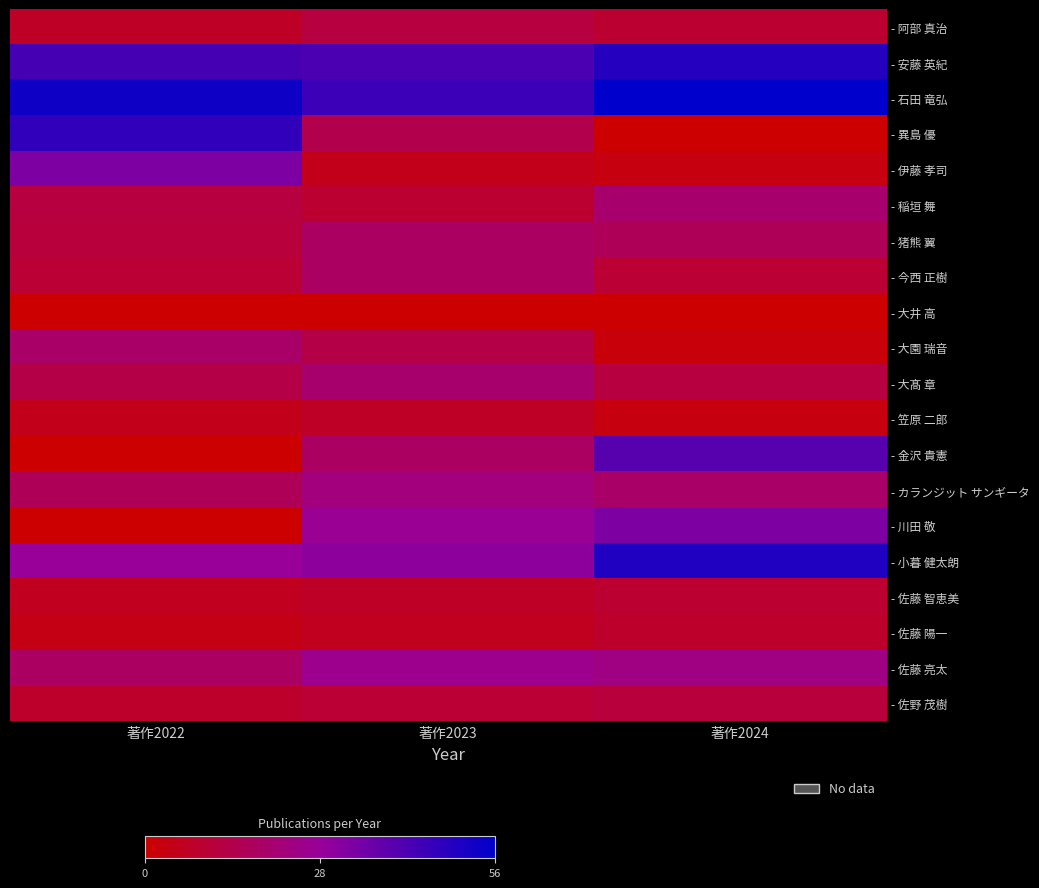

Which has a higher value, 著作2022 or 著作2023?

著作2023